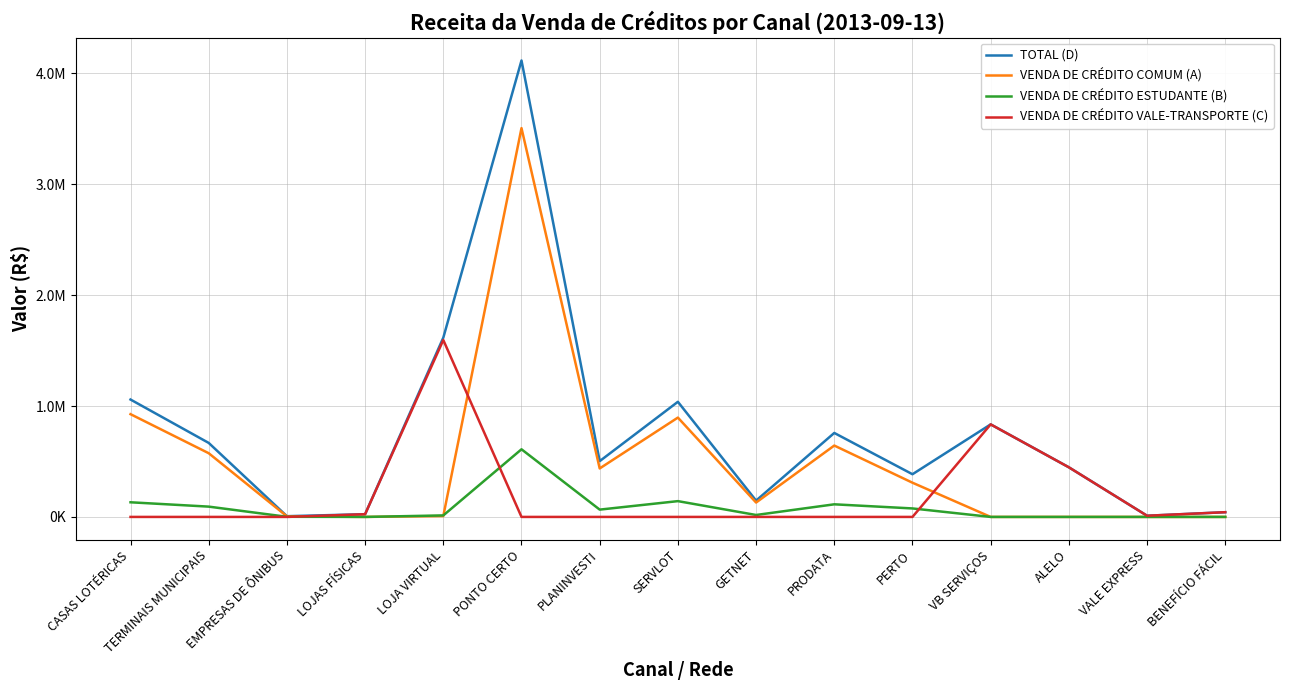

What are all the series names shown in the legend?

TOTAL (D), VENDA DE CRÉDITO COMUM (A), VENDA DE CRÉDITO ESTUDANTE (B), VENDA DE CRÉDITO VALE-TRANSPORTE (C)